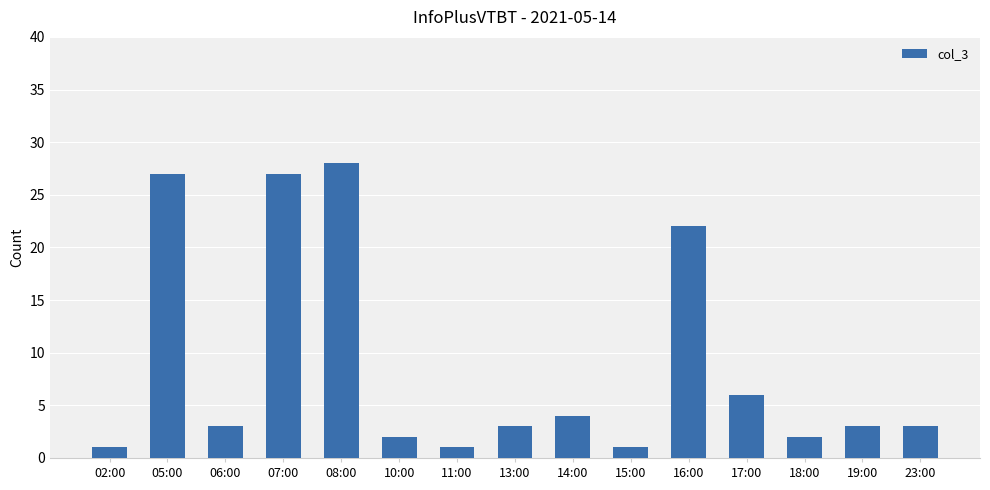

The chart shows a value of 22 at 16:00. True or false?

True